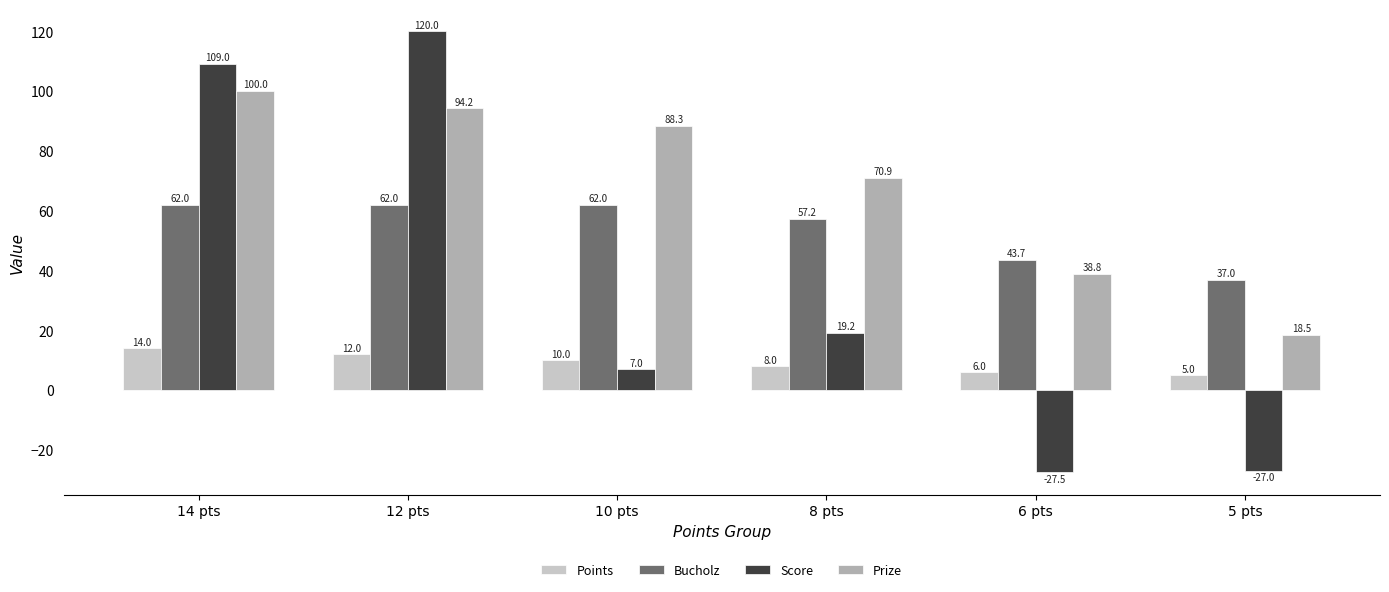

Which series has the widest spread of values?

Score